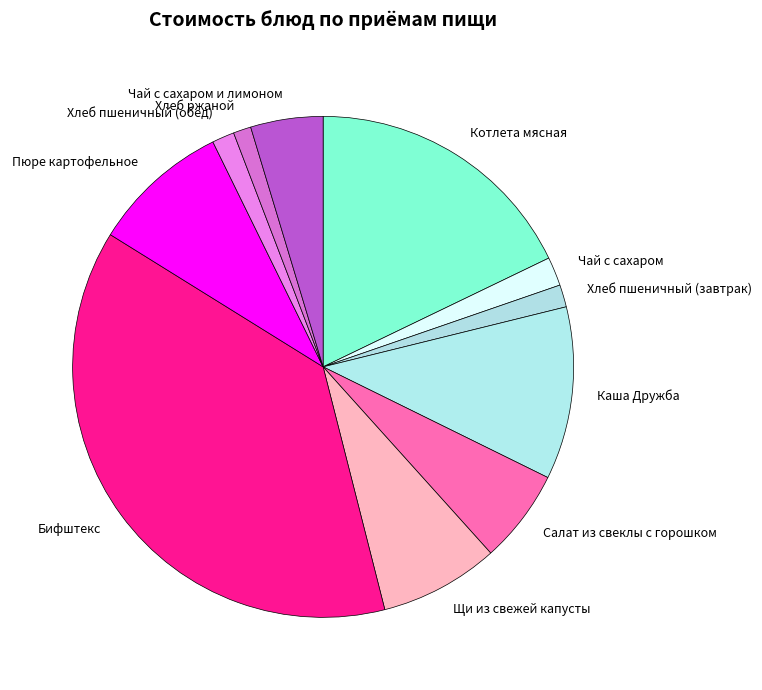

Is Котлета мясная the majority of the pie?

No